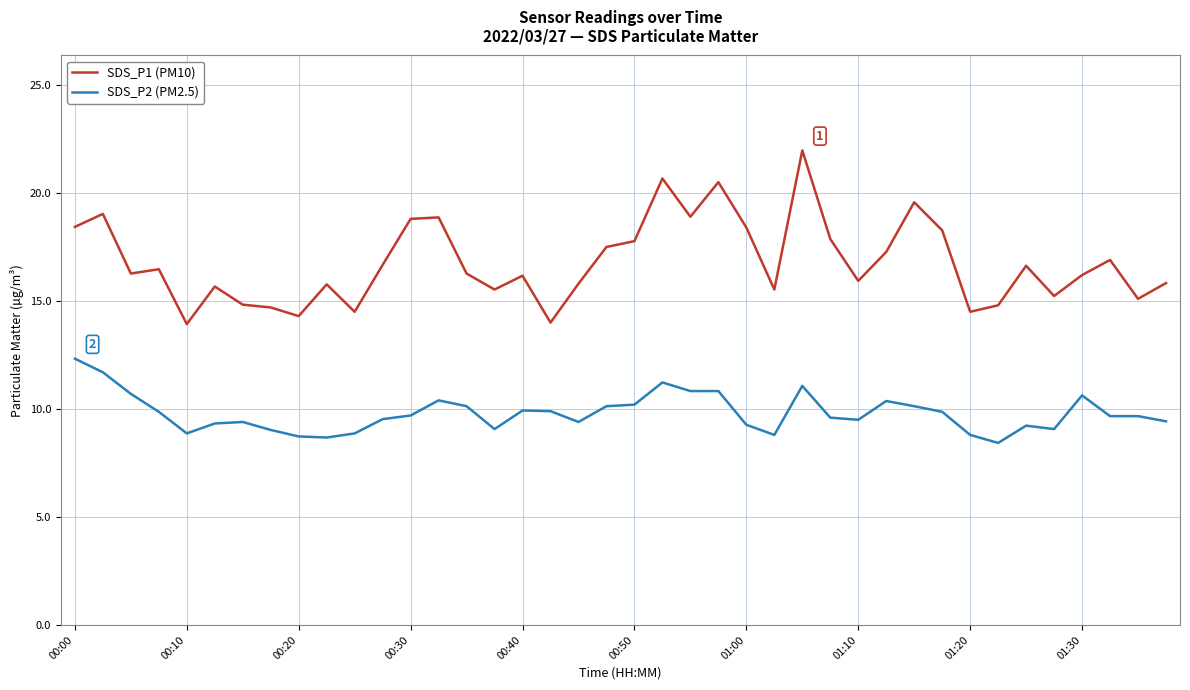

Rank the series by their maximum value, from lowest to highest.

SDS_P2 (PM2.5), SDS_P1 (PM10)